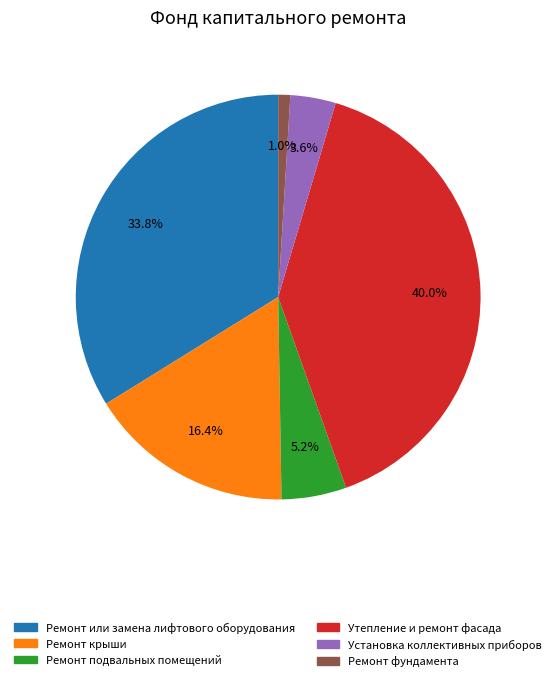

Combined, what portion of the pie is Утепление и ремонт фасада and Ремонт крыши?

56.4%